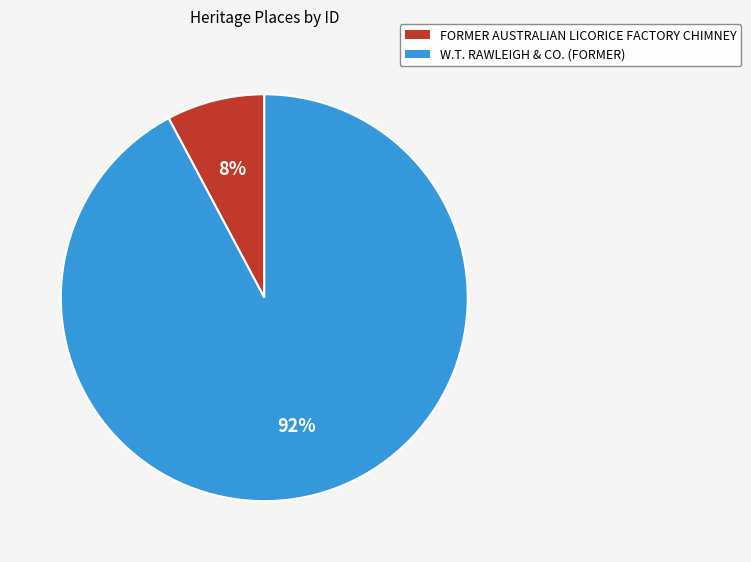

Which has a higher value, W.T. RAWLEIGH & CO. (FORMER) or FORMER AUSTRALIAN LICORICE FACTORY CHIMNEY?

W.T. RAWLEIGH & CO. (FORMER)